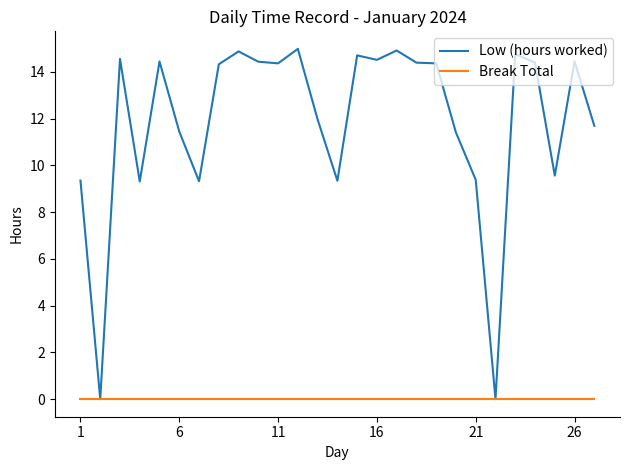

How many values in the Low (hours worked) series are below 14?

12